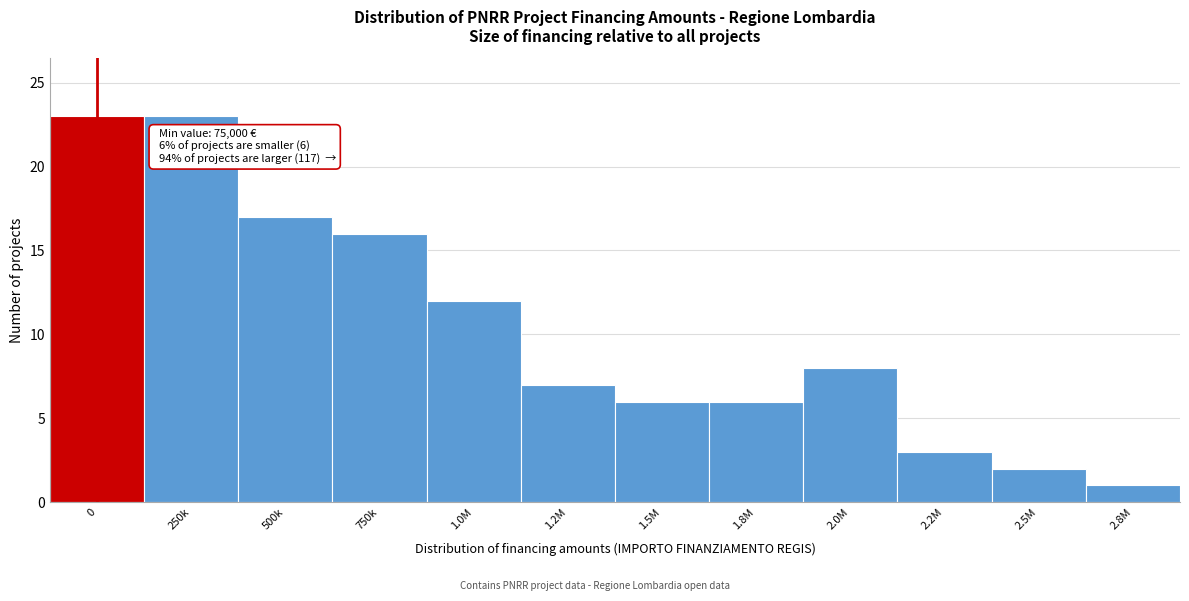

Reading right to left, list all the values displayed in this chart.

2.8M=1	2.5M=2	2.2M=3	2.0M=8	1.8M=6	1.5M=6	1.2M=7	1.0M=12	750k=16	500k=17	250k=23	0=23